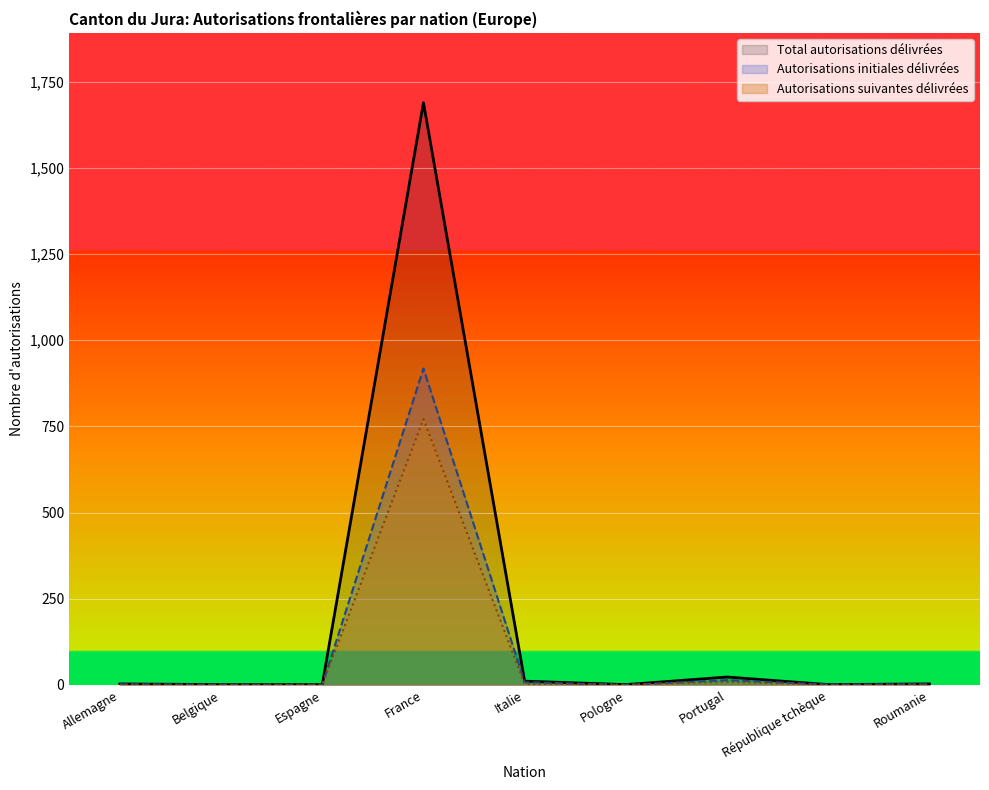

What is the sum of the Autorisations initiales délivrées values at Belgique and Pologne?

1